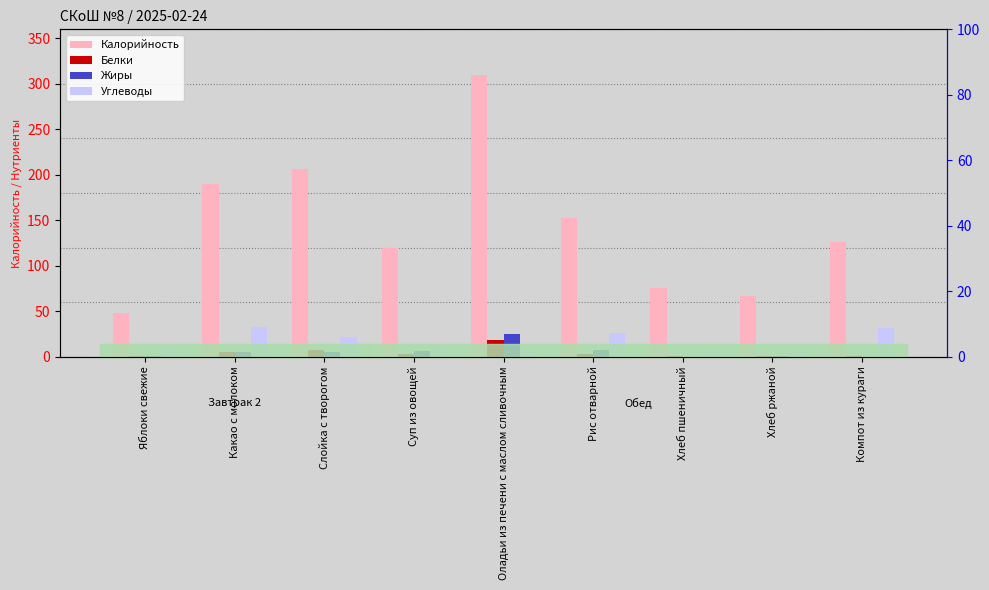

Does the chart contain stacked bars?

No